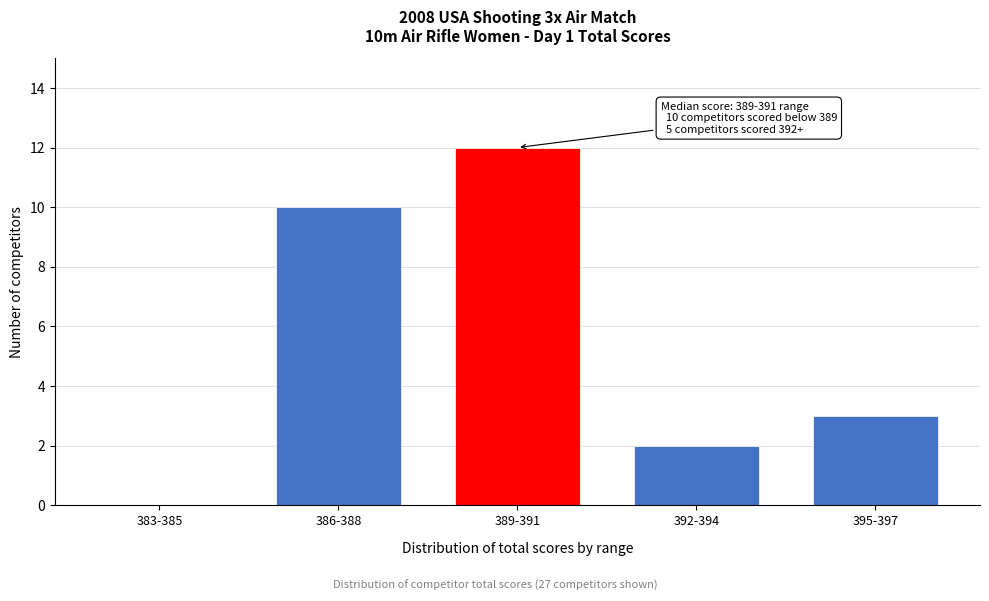

Reading right to left, transcribe all the data shown in this chart.

395-397=3	392-394=2	389-391=12	386-388=10	383-385=0